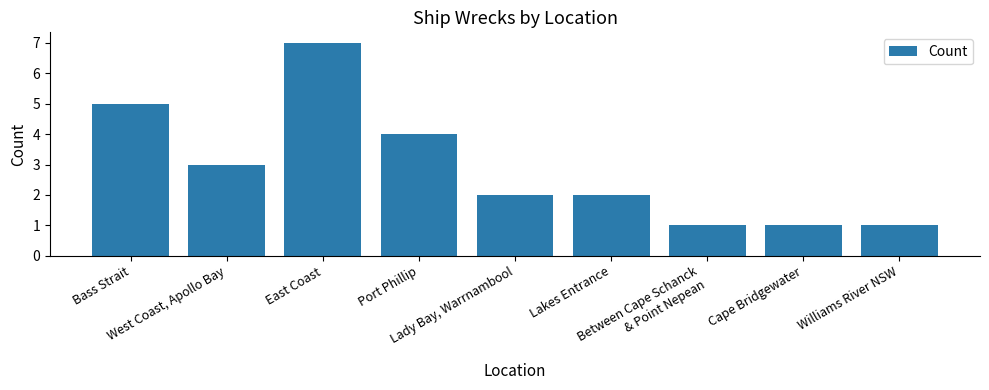

What is the difference between the maximum and second lowest values?

6